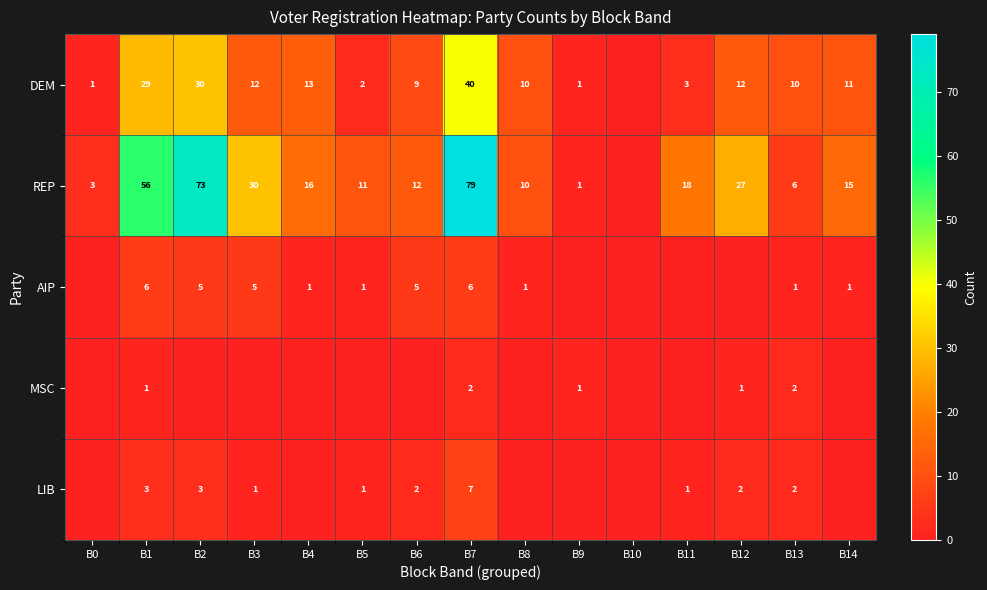

What is the sum of the AIP values at B3 and B14?

6